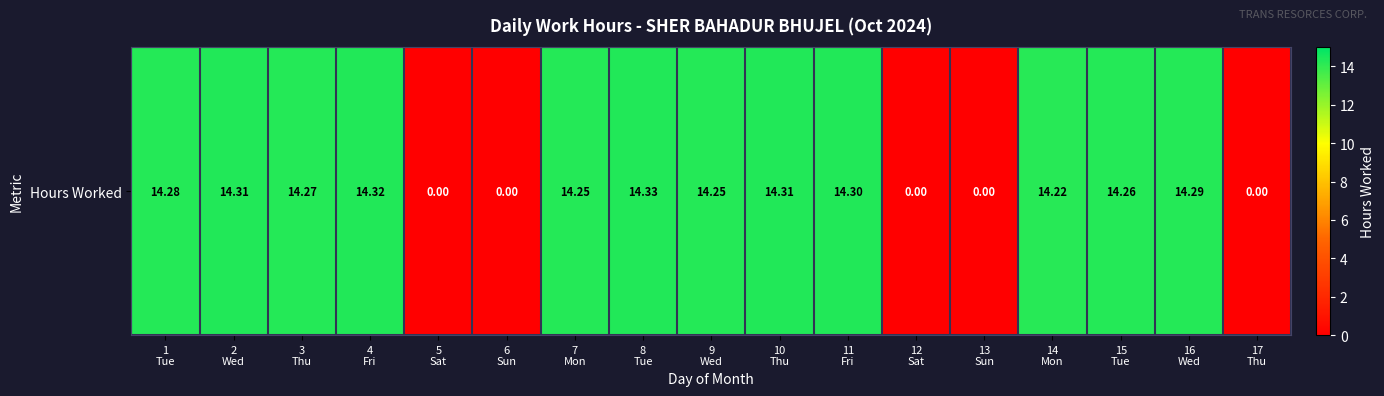

Reading left to right, extract all data points from this chart.

14.3	14.3	14.3	14.3	0.0	0.0	14.2	14.3	14.2	14.3	14.3	0.0	0.0	14.2	14.3	14.3	0.0